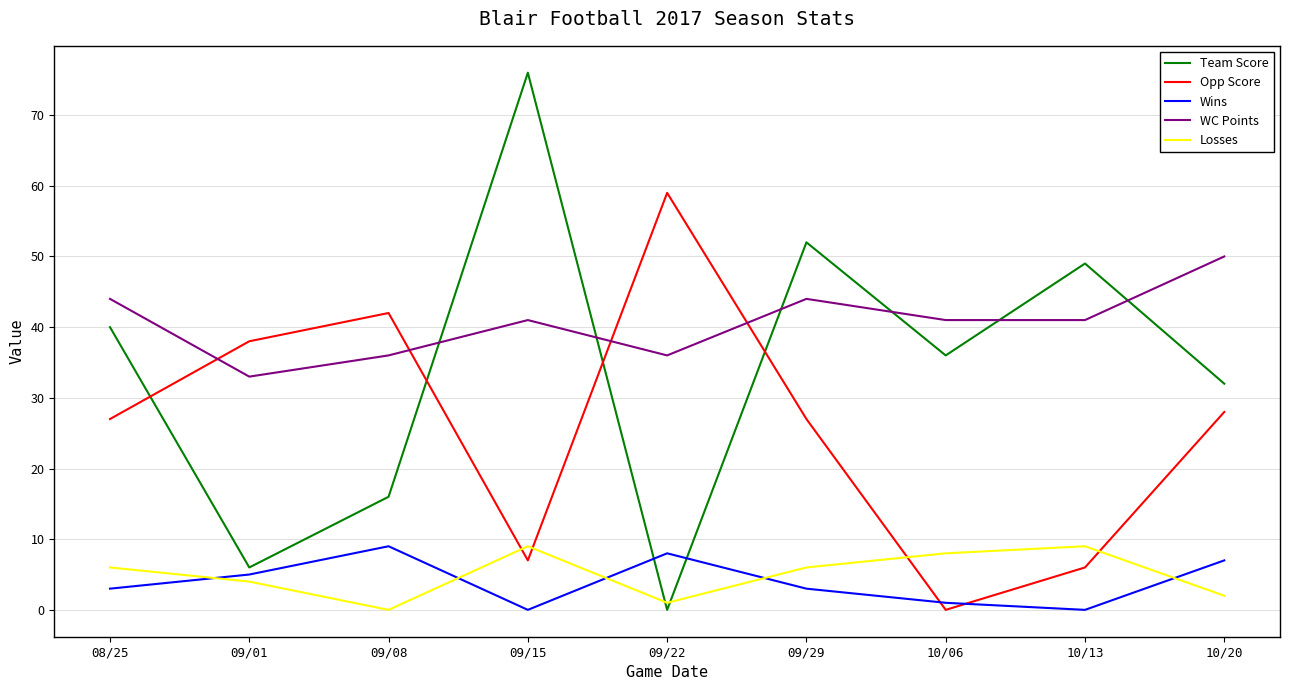

True or false: WC Points and Wins cross at least once.

False